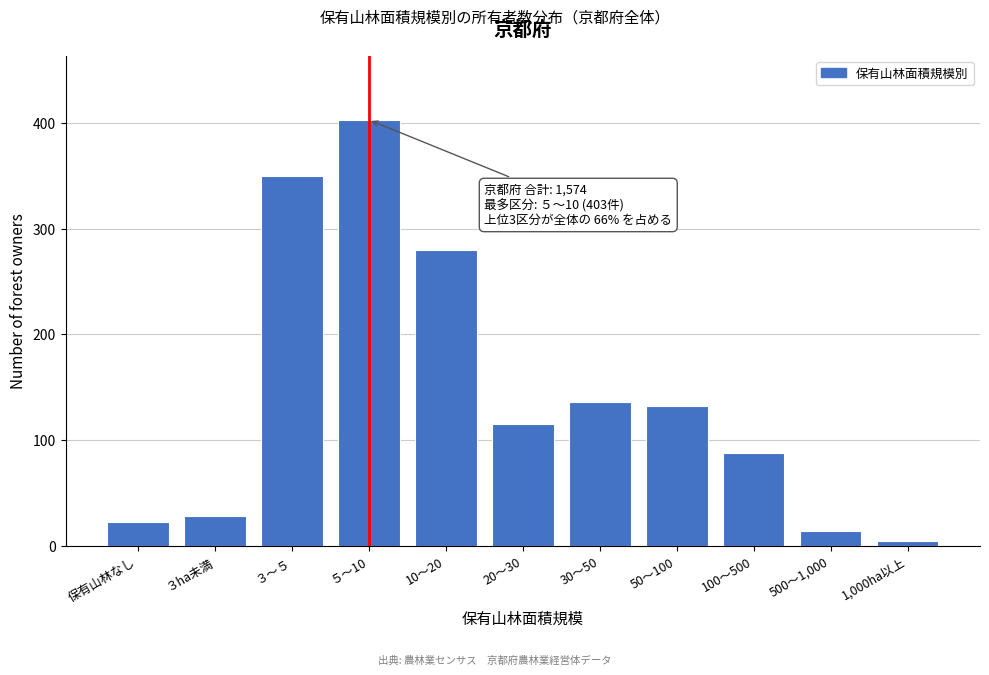

Reading left to right, list all the values displayed in this chart.

保有山林なし=23	３ha未満=28	３～５=350	５～10=403	10～20=280	20～30=115	30～50=136	50～100=132	100～500=88	500～1,000=14	1,000ha以上=5